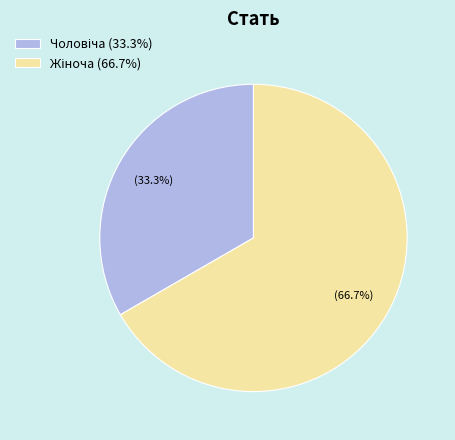

Is there a majority slice in this chart?

Yes